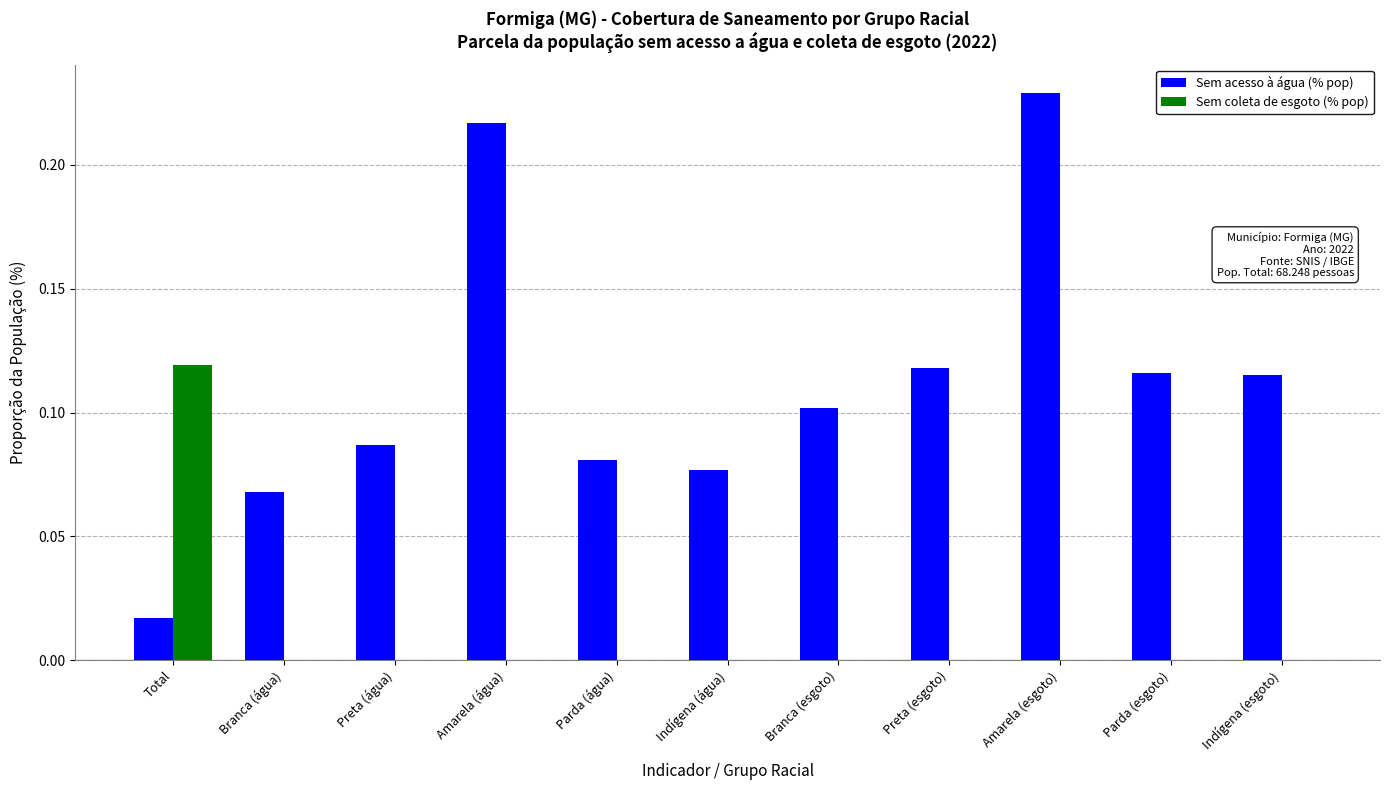

At which category does the chart reach its peak across all series?

Amarela (esgoto)